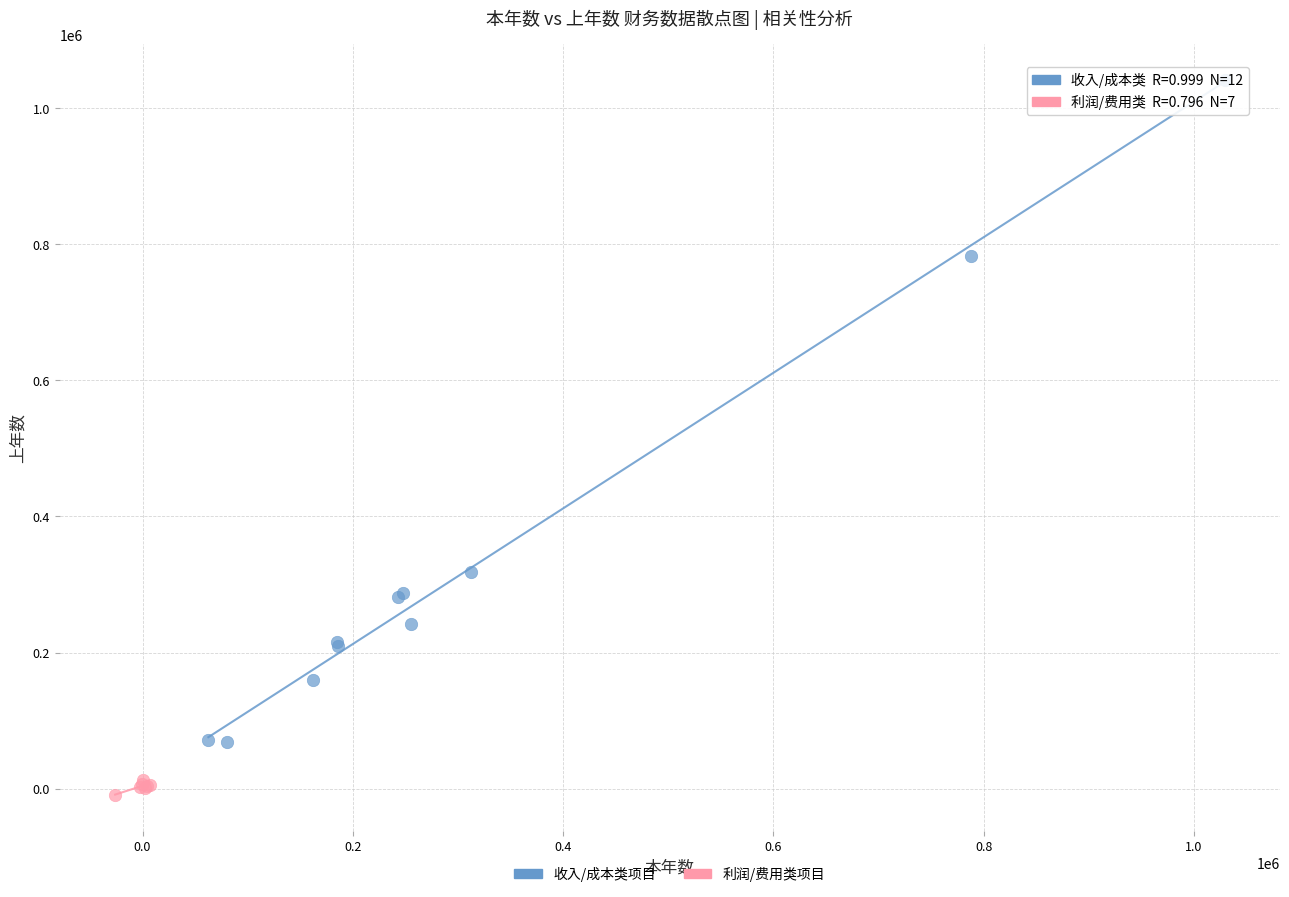

What are all the series names shown in the legend?

收入/成本类项目, 利润/费用类项目